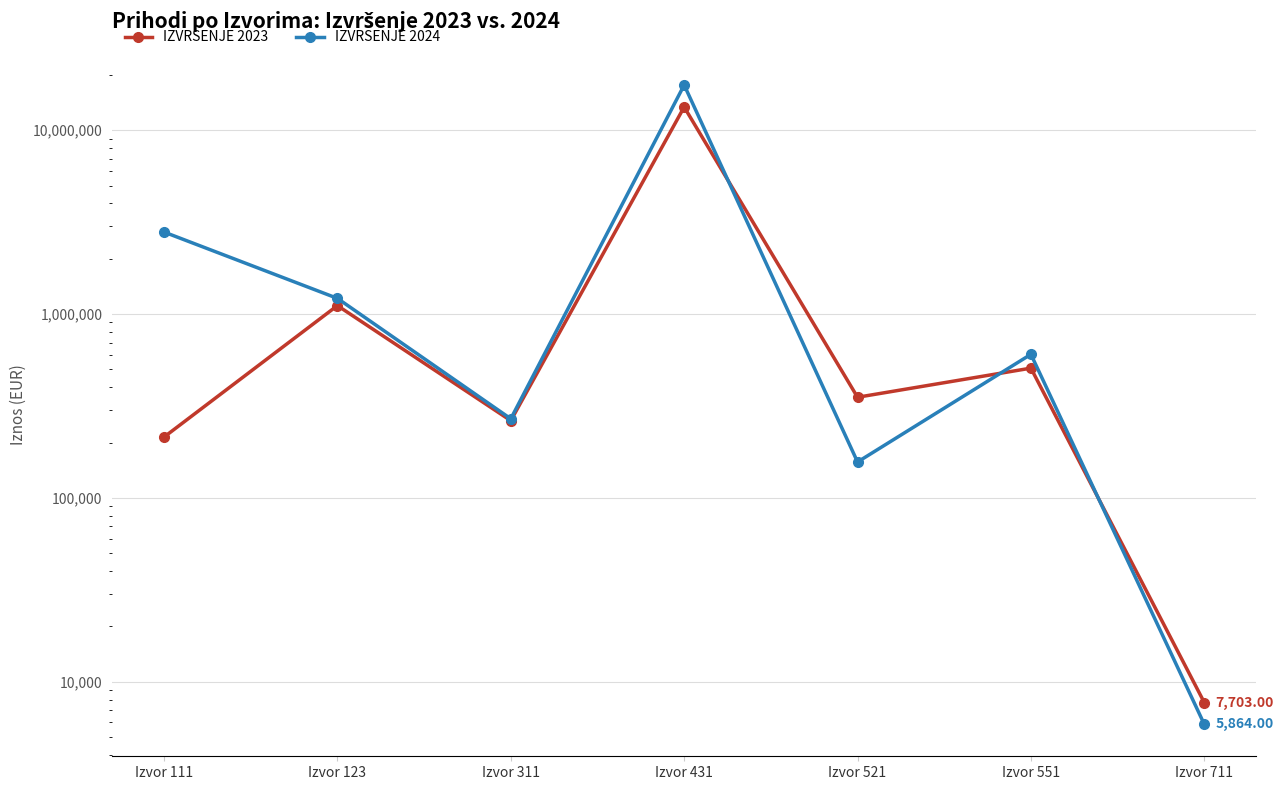

How many times do IZVRSENJE 2024 and IZVRSENJE 2023 cross each other?

3